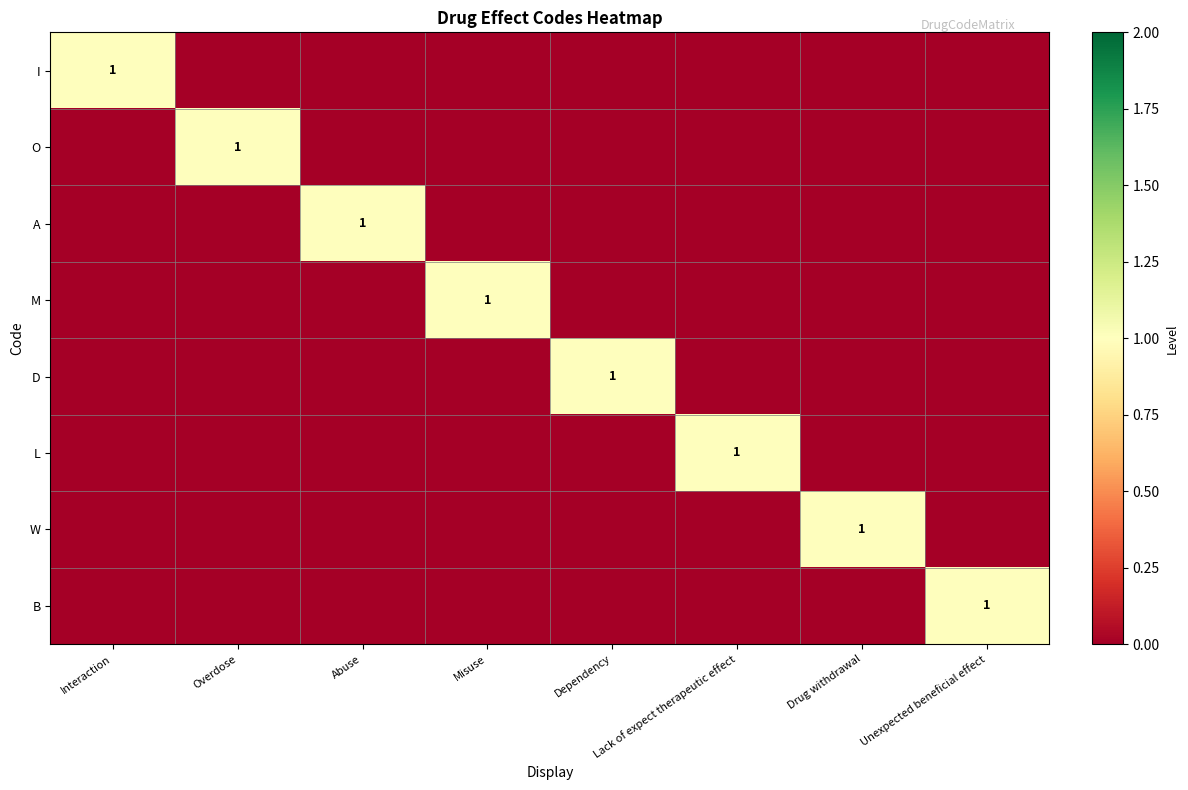

List the labels in order of I value, largest first.

Interaction, Overdose, Abuse, Misuse, Dependency, Lack of expect therapeutic effect, Drug withdrawal, Unexpected beneficial effect